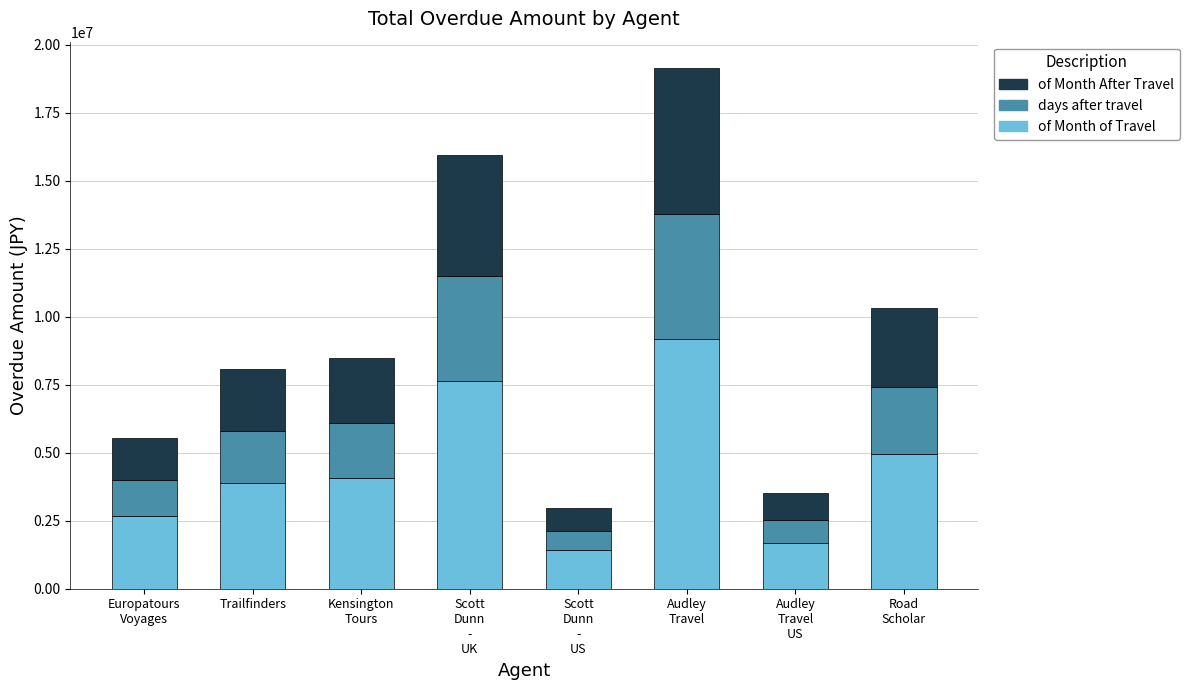

What is the minimum value for of Month After Travel?

1422993.6